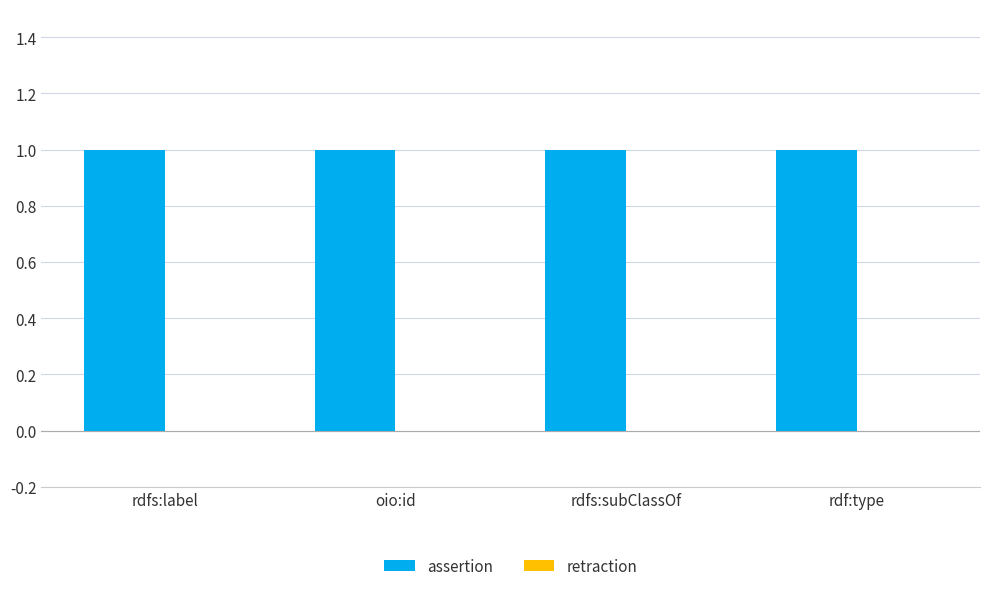

Where is assertion nearest to the value 1?

rdfs:label